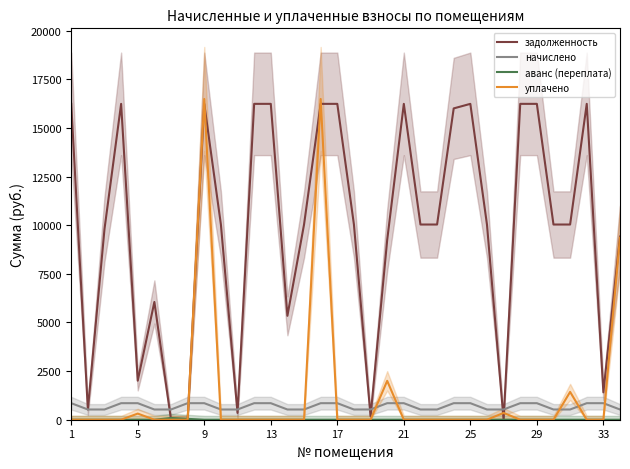

After their last crossing, which series has the higher values: начислено or уплачено?

уплачено